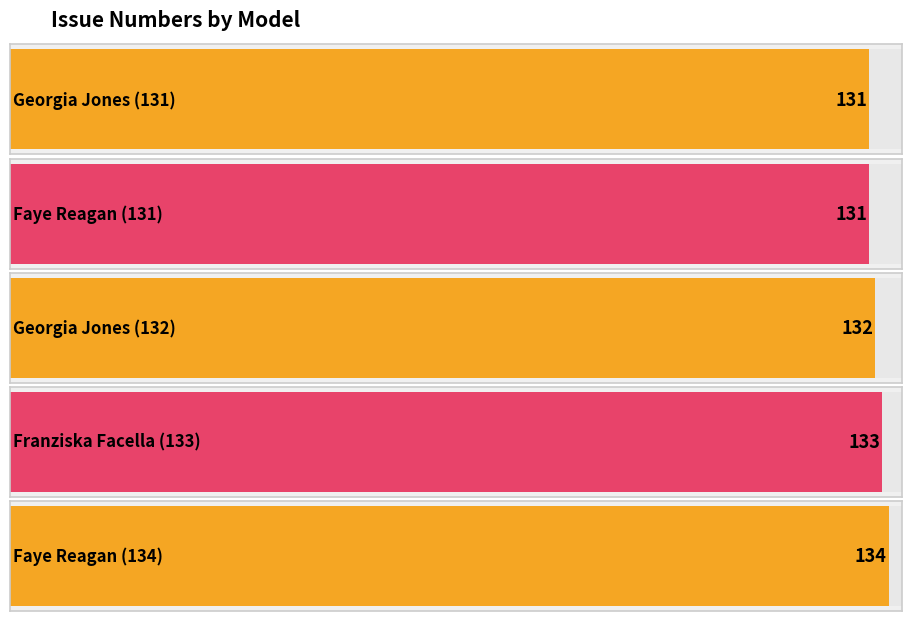

How many bars are there in total?

5